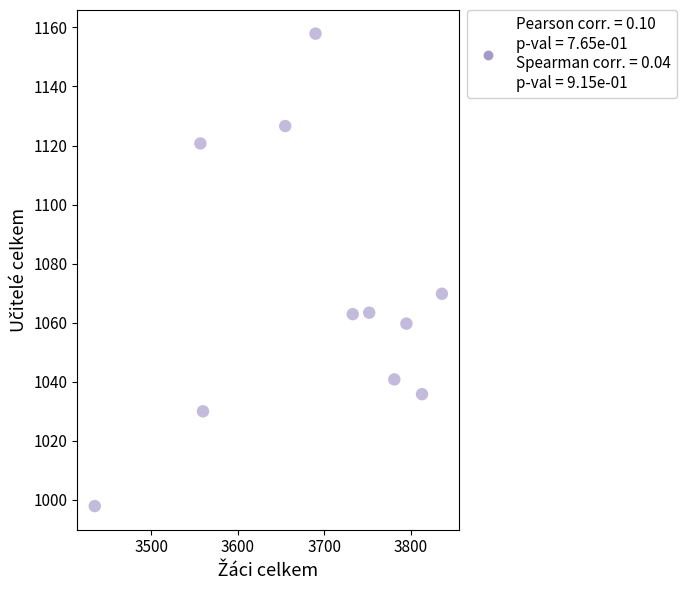

What is the average X value?

3691.5